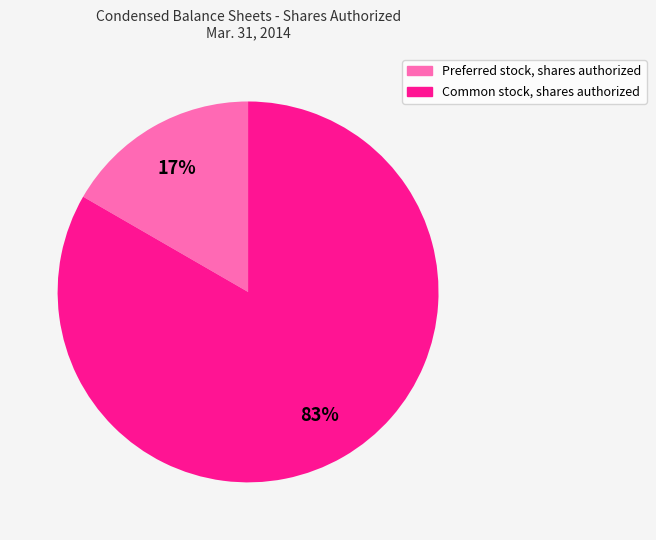

Which slice represents more than half of the pie?

Common stock, shares authorized